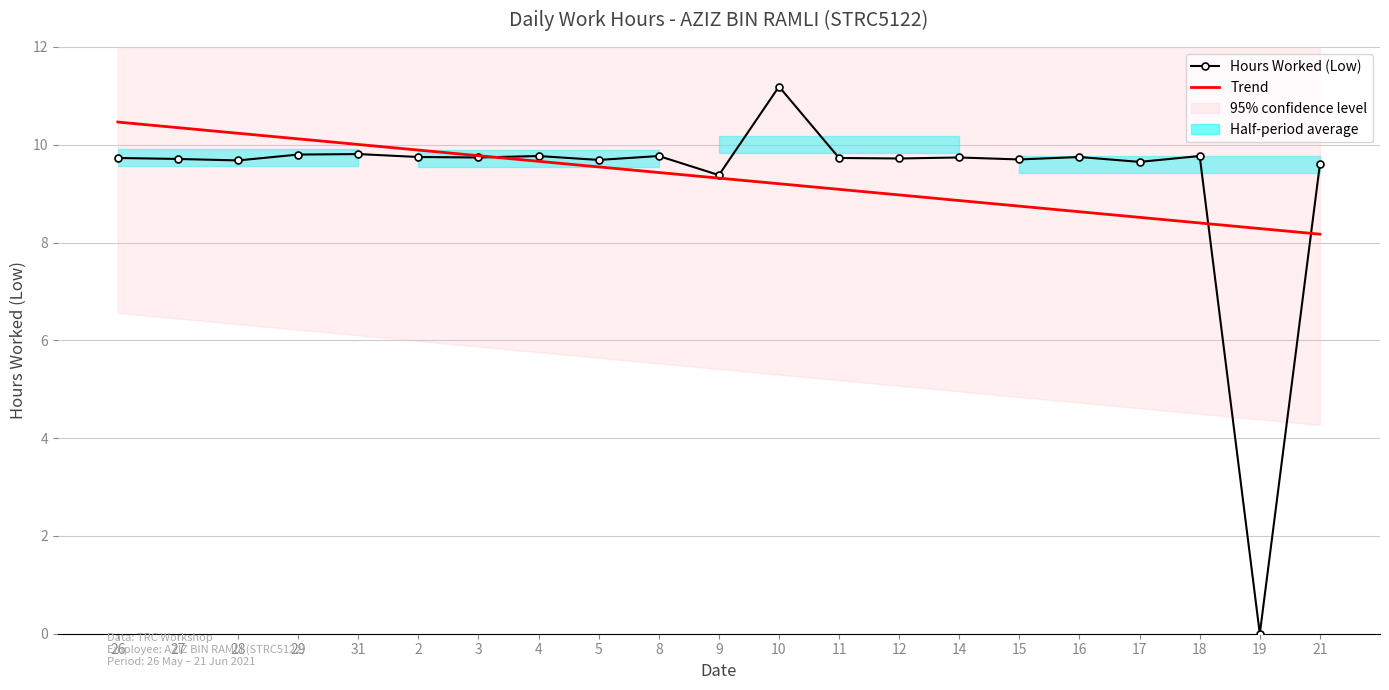

What is the label of the 21st point from the left?

21